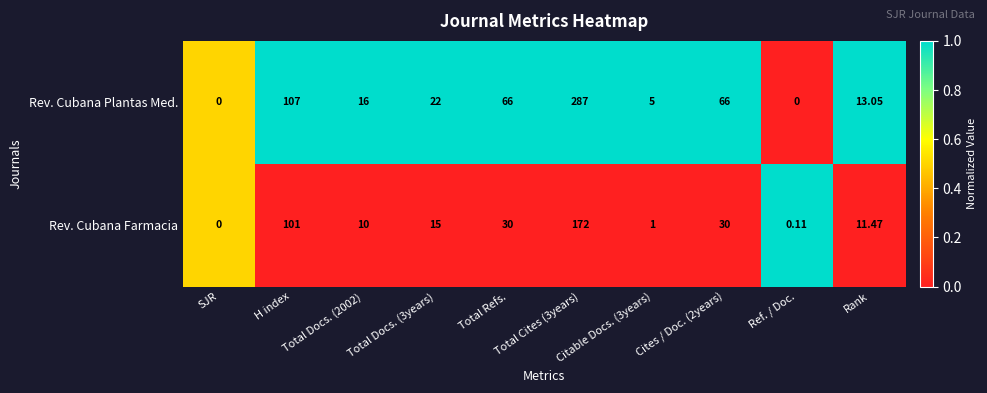

Which series has the widest spread of values?

Rev. Cubana Plantas Med.